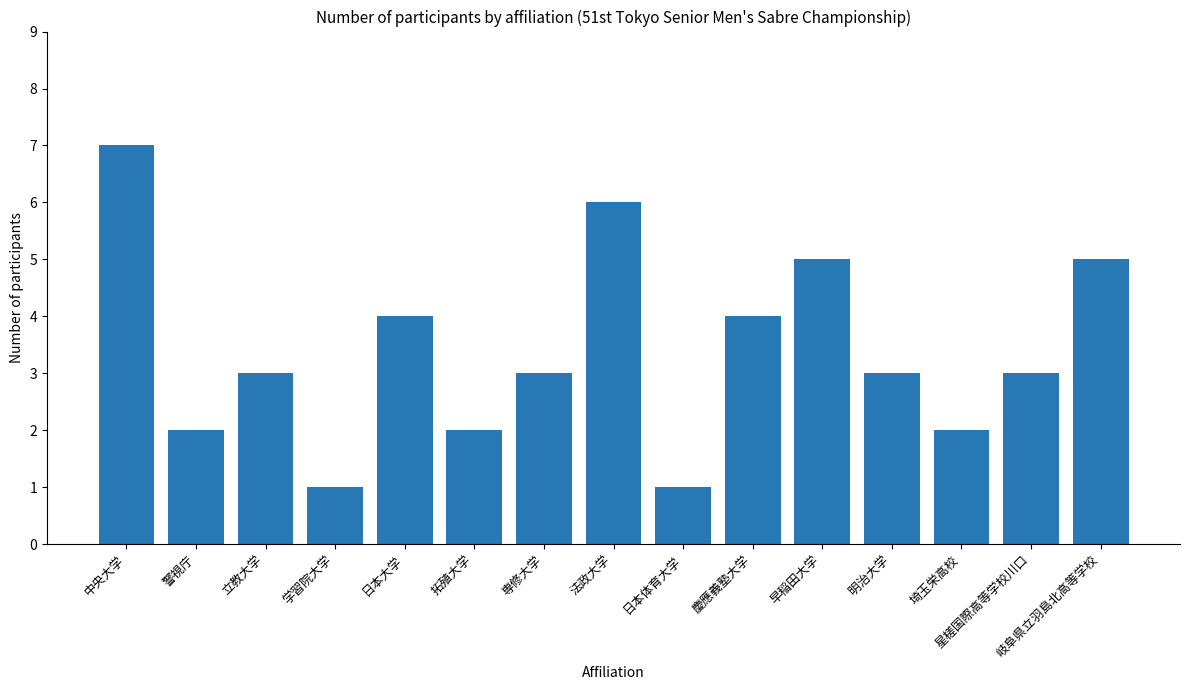

What is the sum of all values?

51